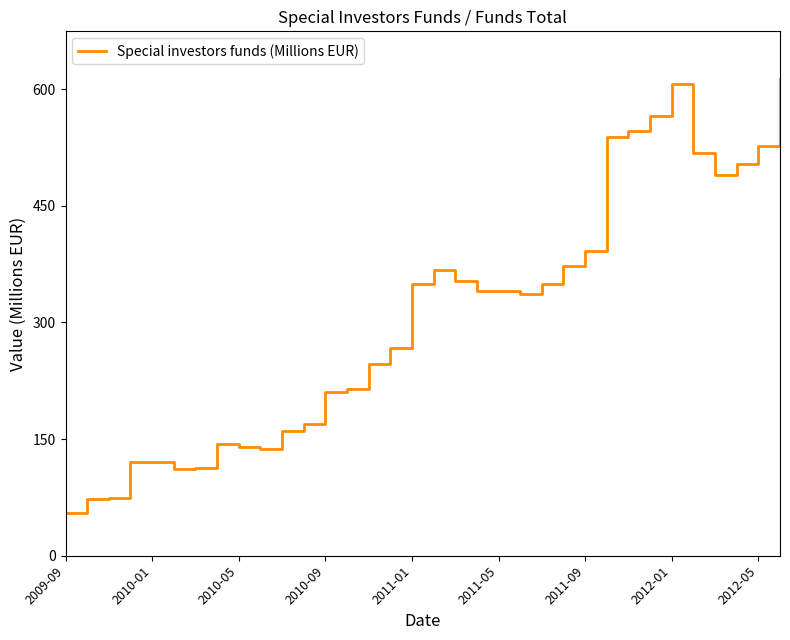

Does the chart display data point markers on the line(s)?

No